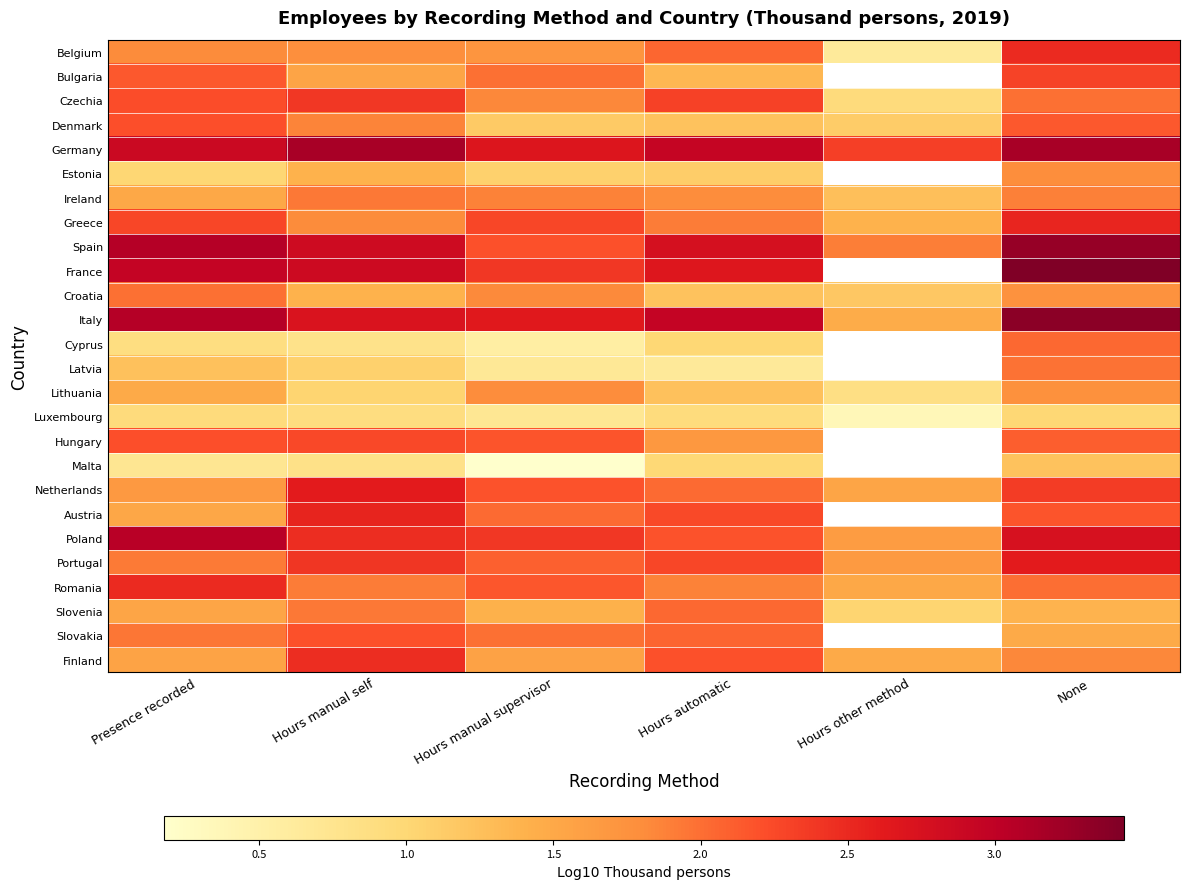

At how many categories does at least one series exceed 1?

6